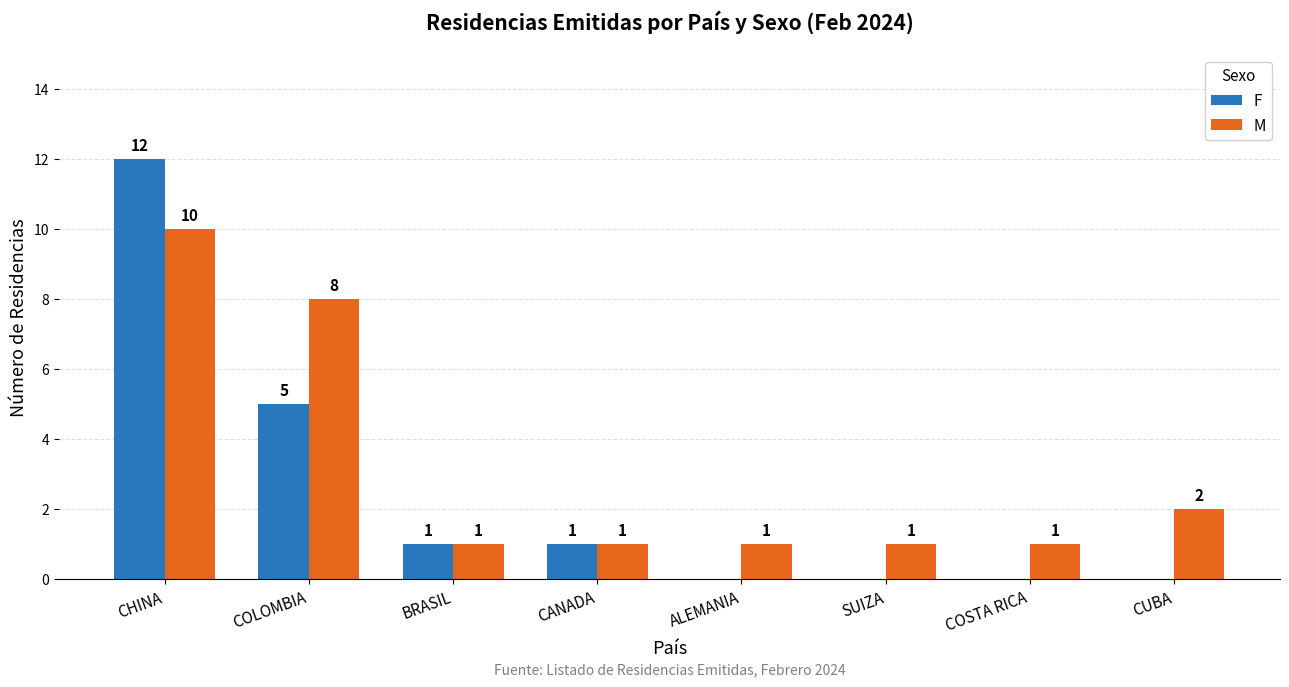

What is the sum of all M values?

25